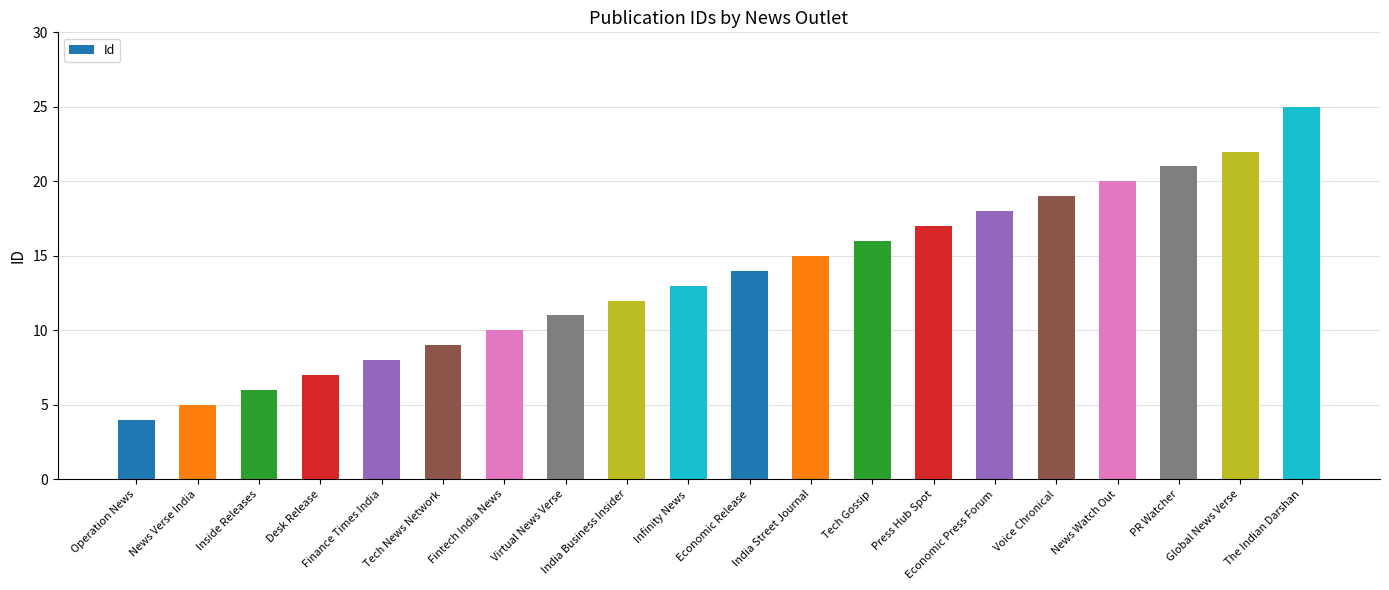

What is the greatest value displayed?

25